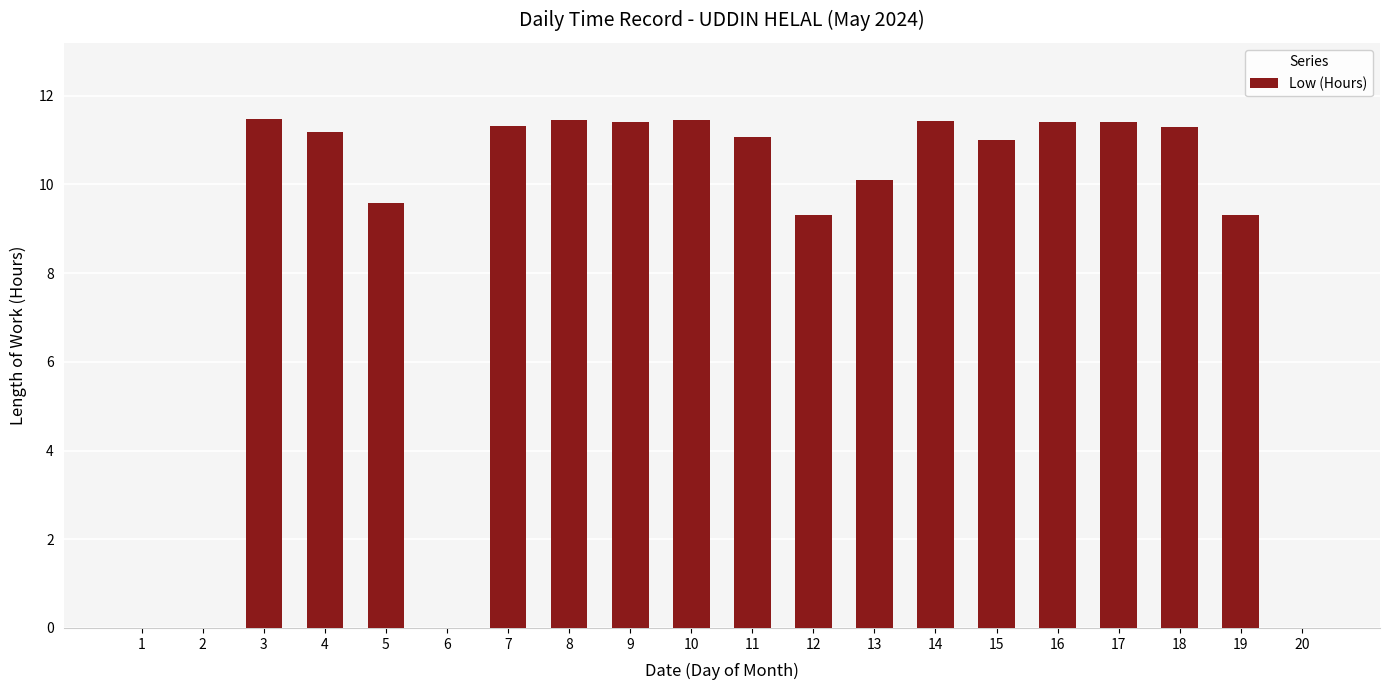

What is the ratio of the value at 12 to the value at 5?

1.0